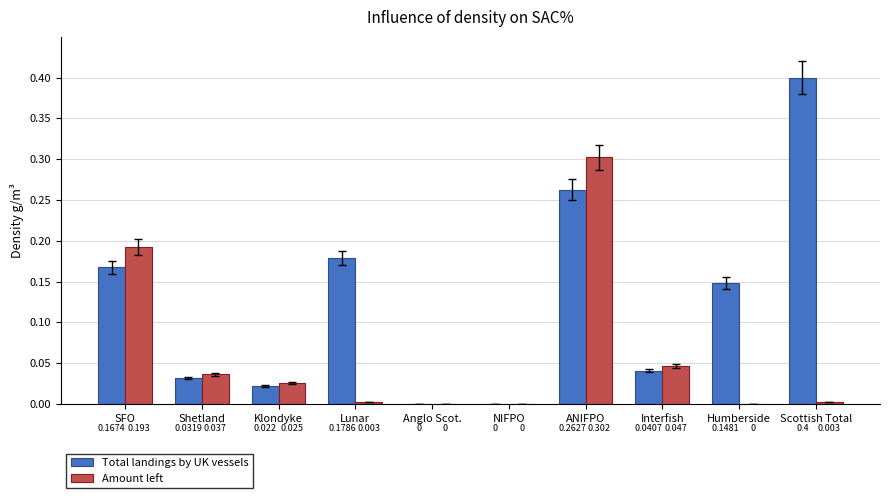

Between Humberside and Scottish Total, which series saw the biggest shift?

Total landings by UK vessels